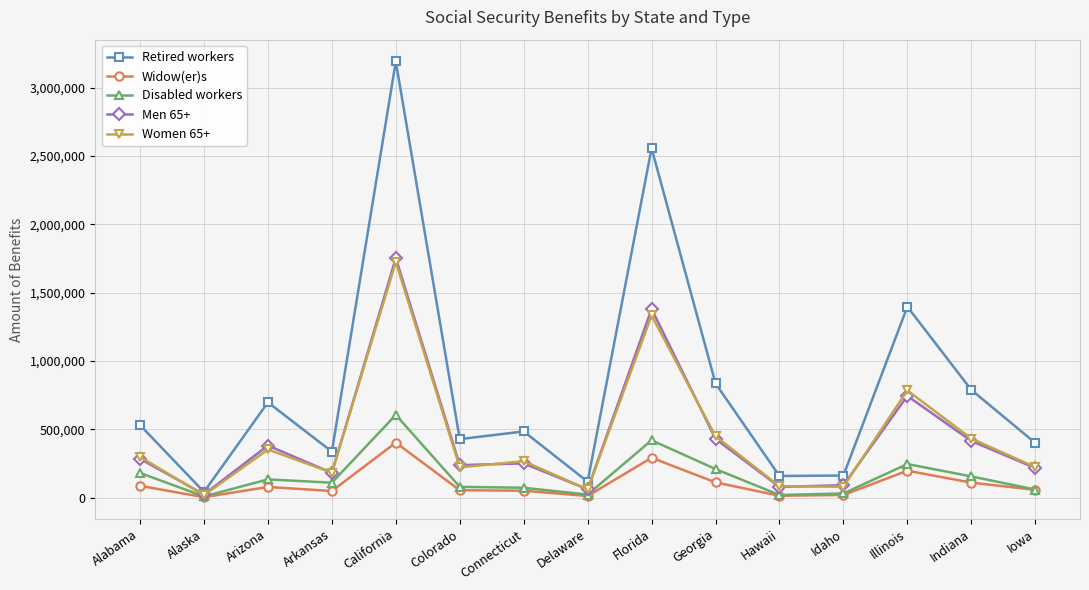

Which series has the widest spread of values?

Retired workers